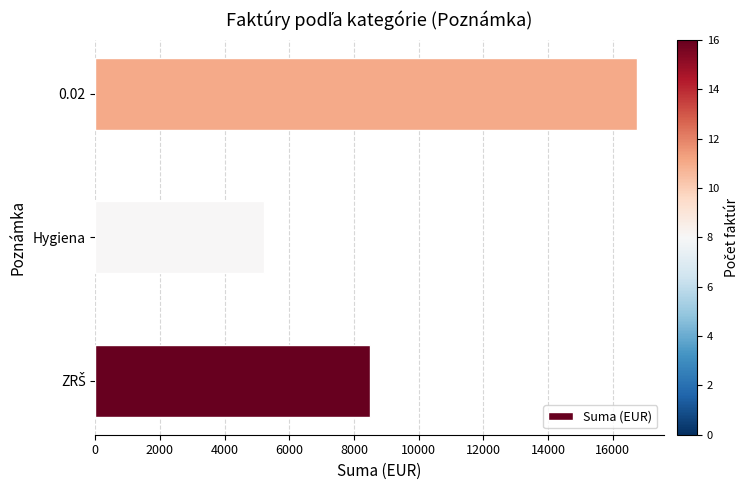

Are the bars grouped side by side (vs. stacked)?

No